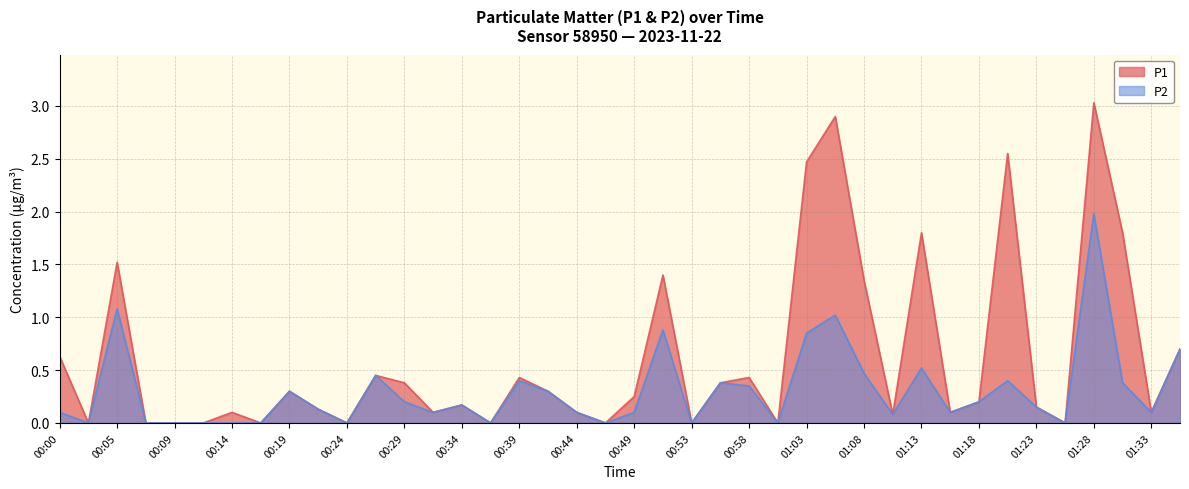

True or false: P2 and P1 intersect in this chart.

False